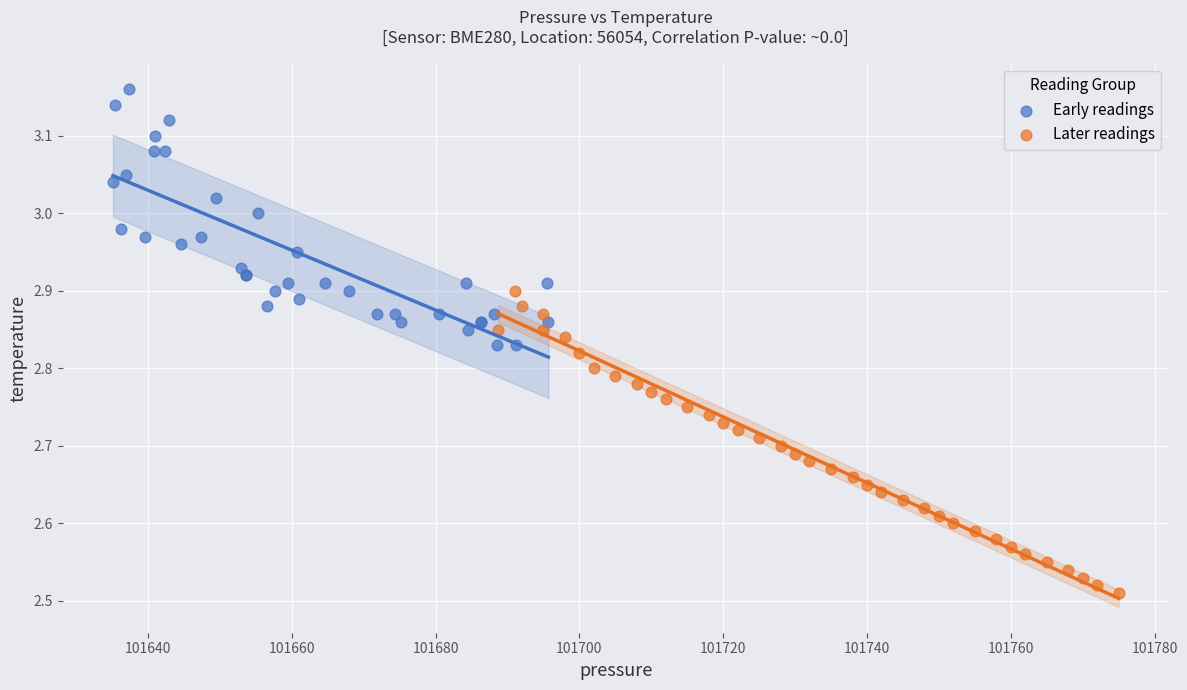

Which series reaches the minimum Y coordinate?

Later readings